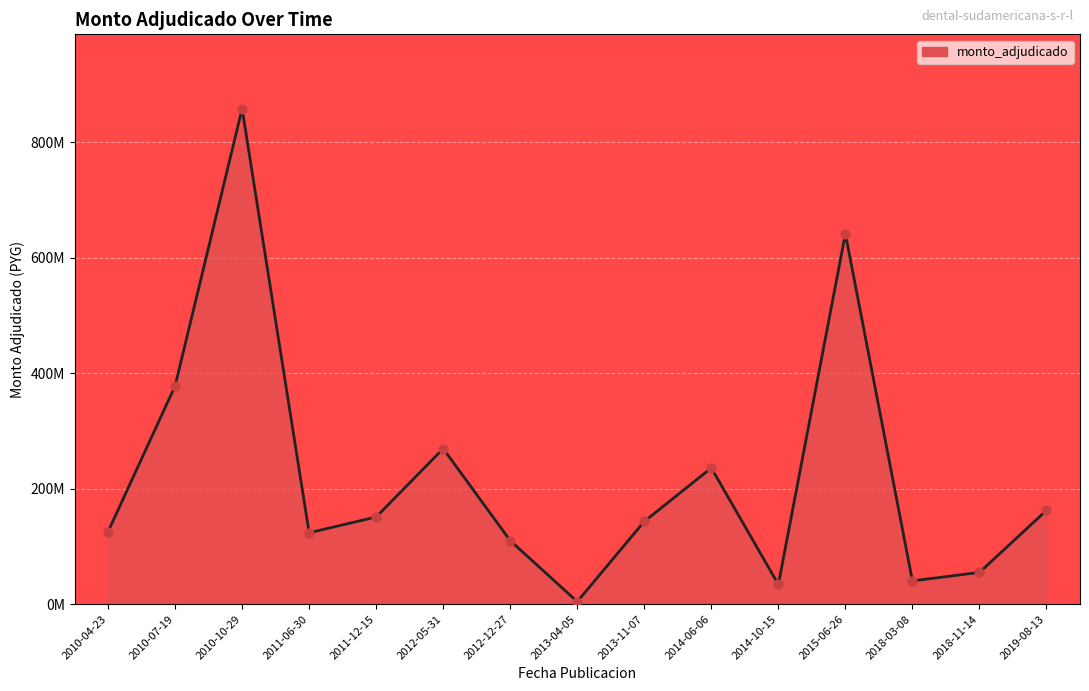

What is the change in value from 2010-04-23 to 2014-06-06?

+110.4